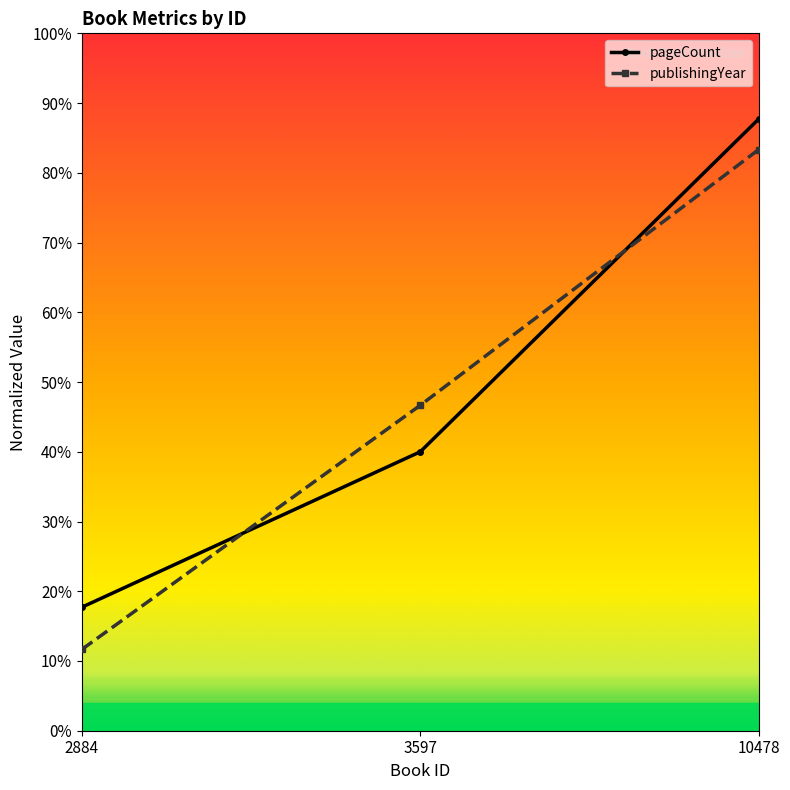

Does the chart display data point markers on the line(s)?

Yes